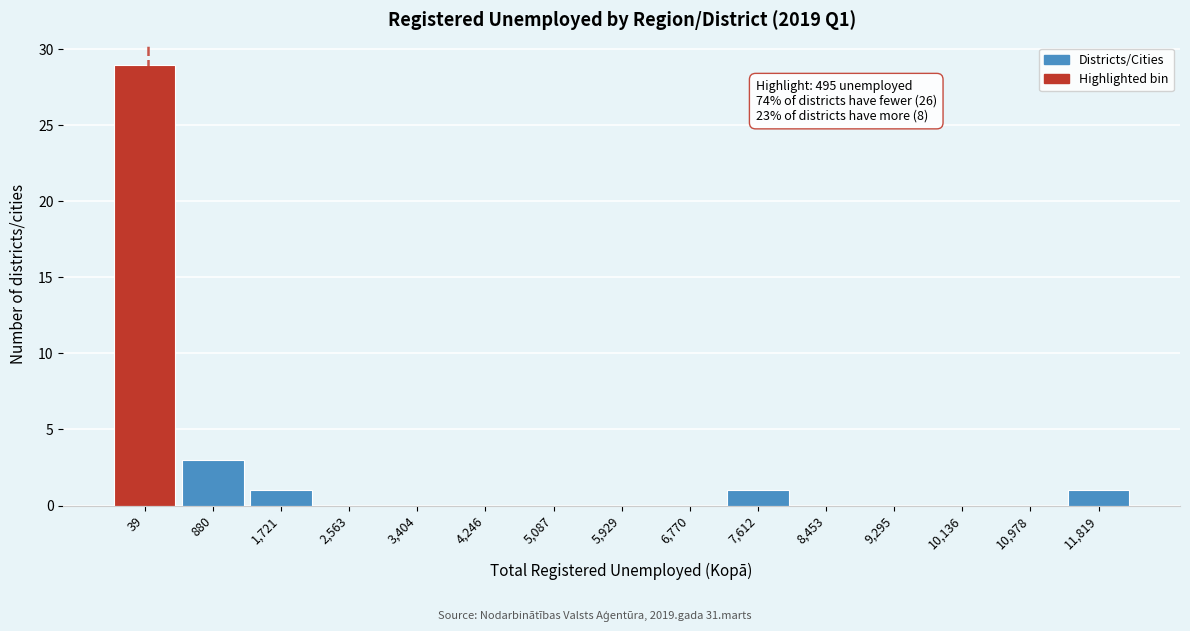

Reading right to left, transcribe all the data shown in this chart.

11,819=1	10,978=0	10,136=0	9,295=0	8,453=0	7,612=1	6,770=0	5,929=0	5,087=0	4,246=0	3,404=0	2,563=0	1,721=1	880=3	39=29